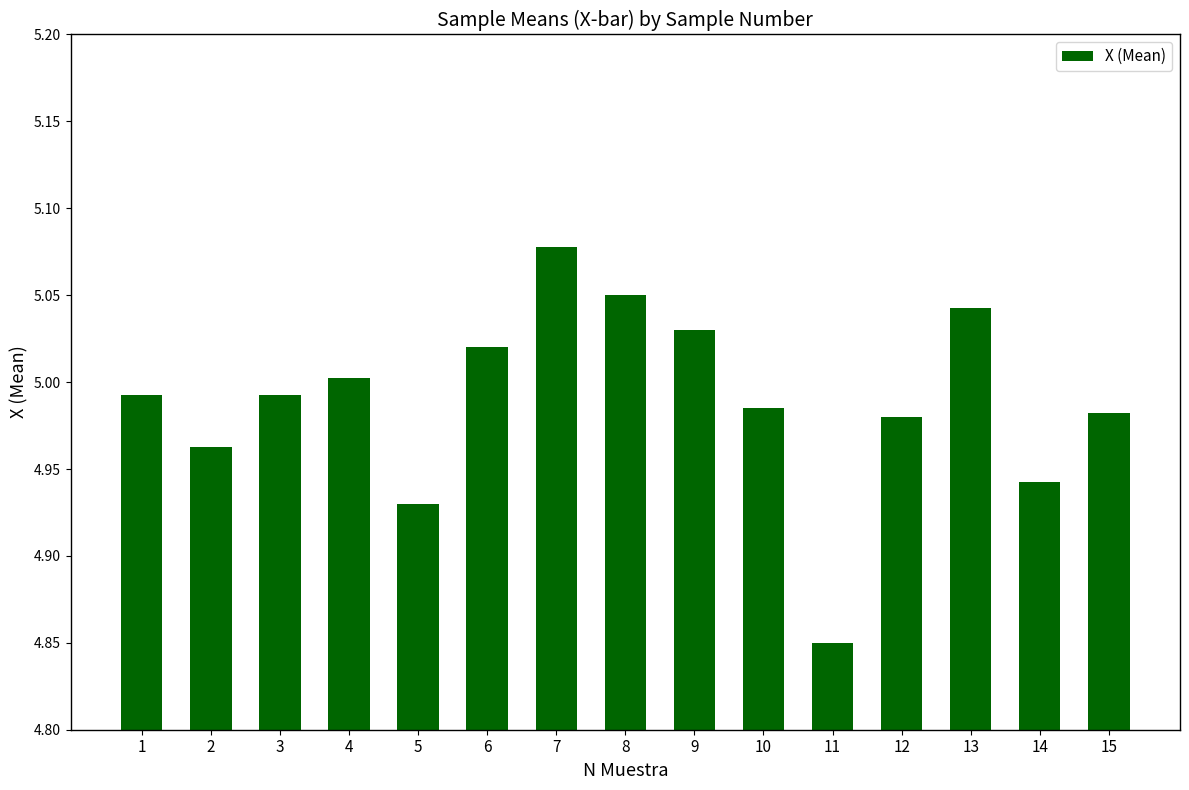

Is it true that the value at 13 is 5.0?

True